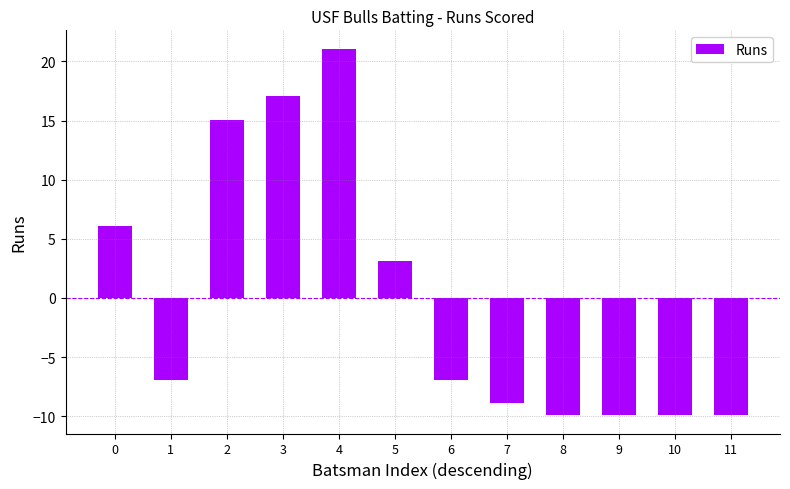

True or false: the data shows -3.6 at 1.

False